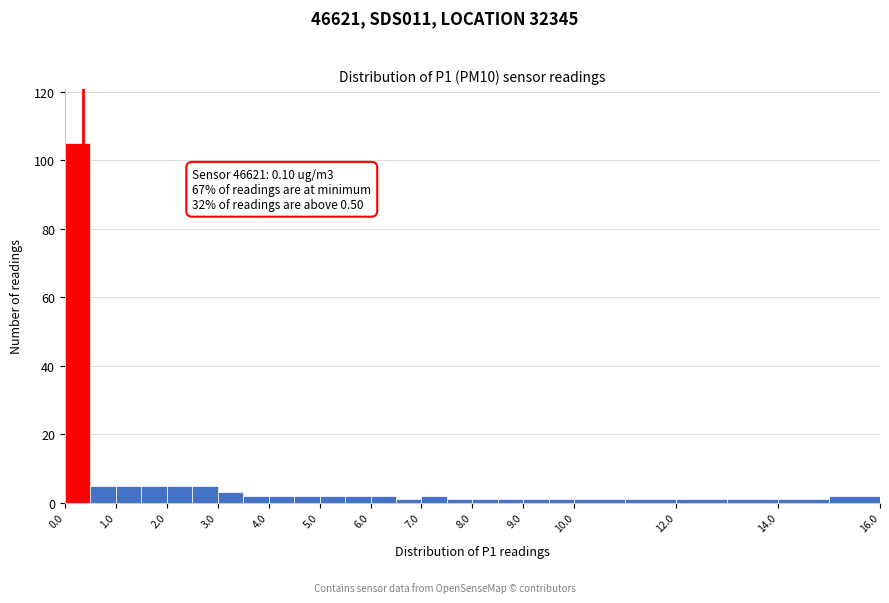

Over which range of the x-axis is the bar tallest?

0.0 to 0.5